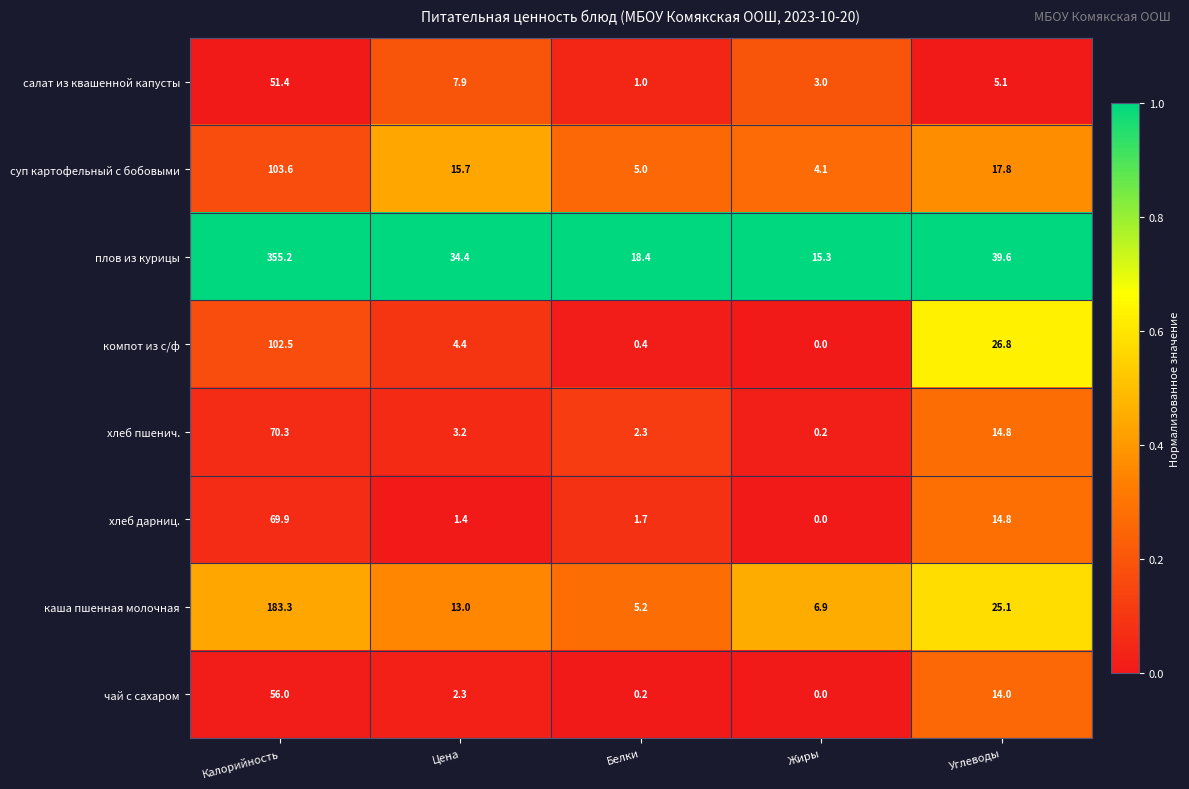

At how many categories does at least one series exceed 0?

5